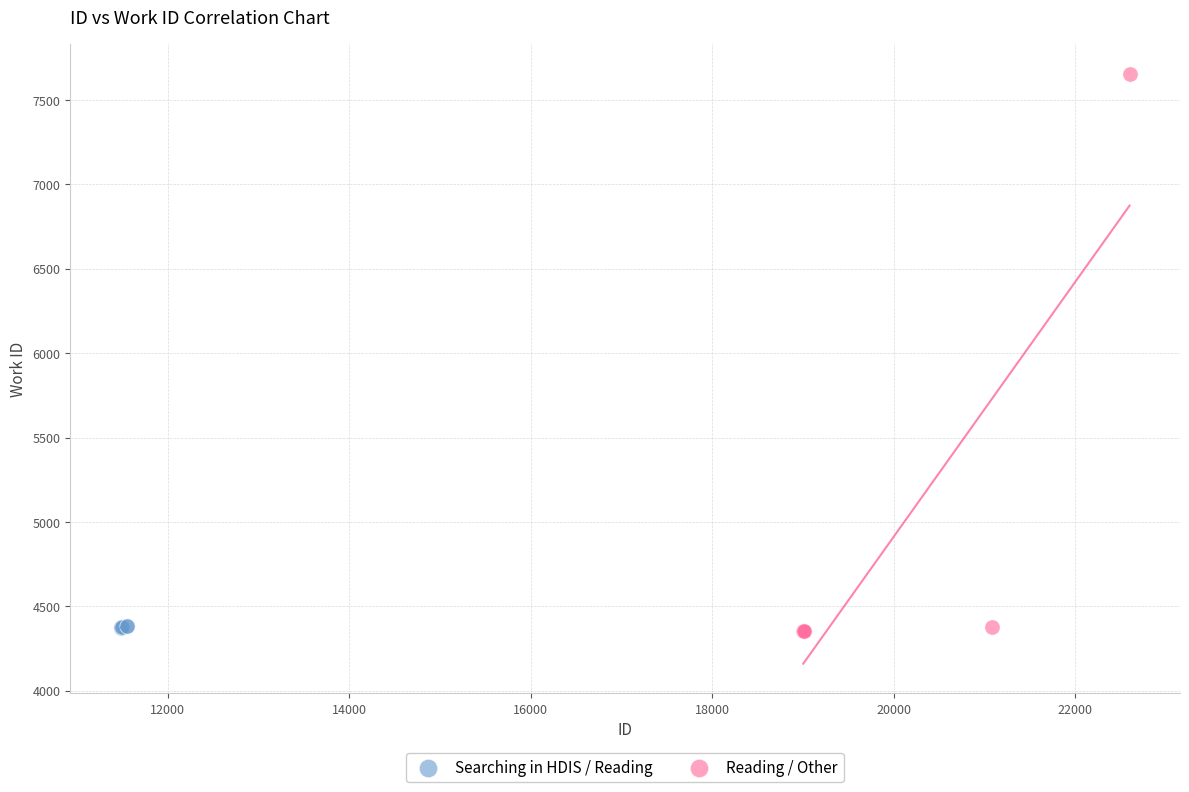

What are all the series names shown in the legend?

Searching in HDIS / Reading, Reading / Other